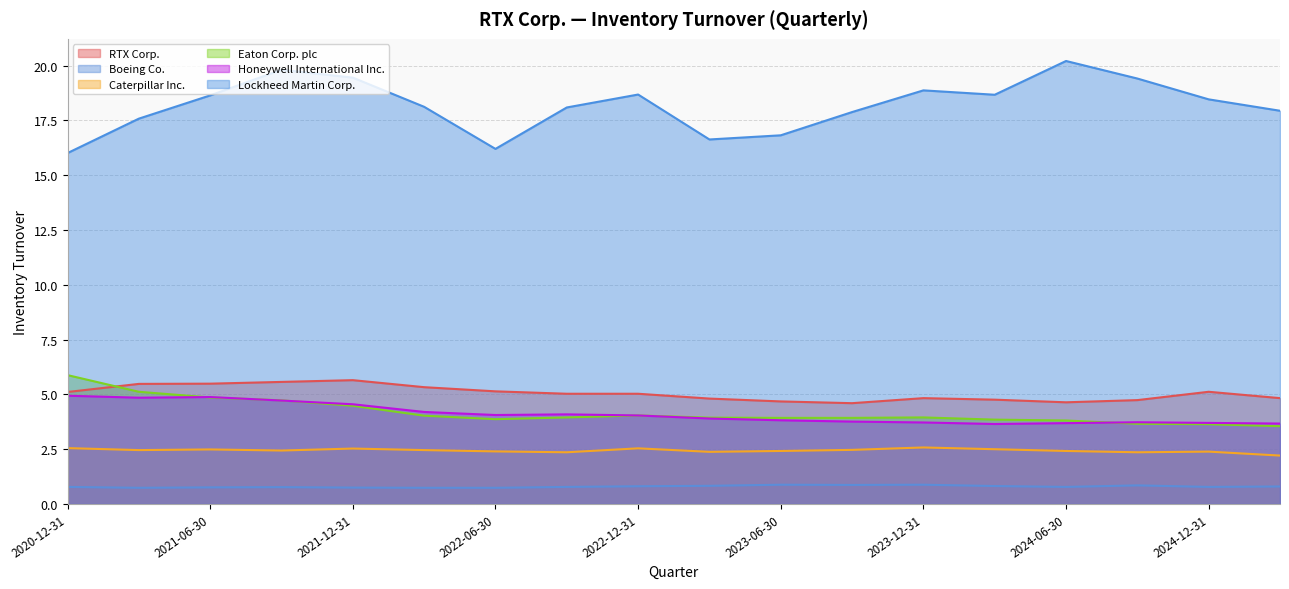

At how many categories does at least one series exceed 4?

18